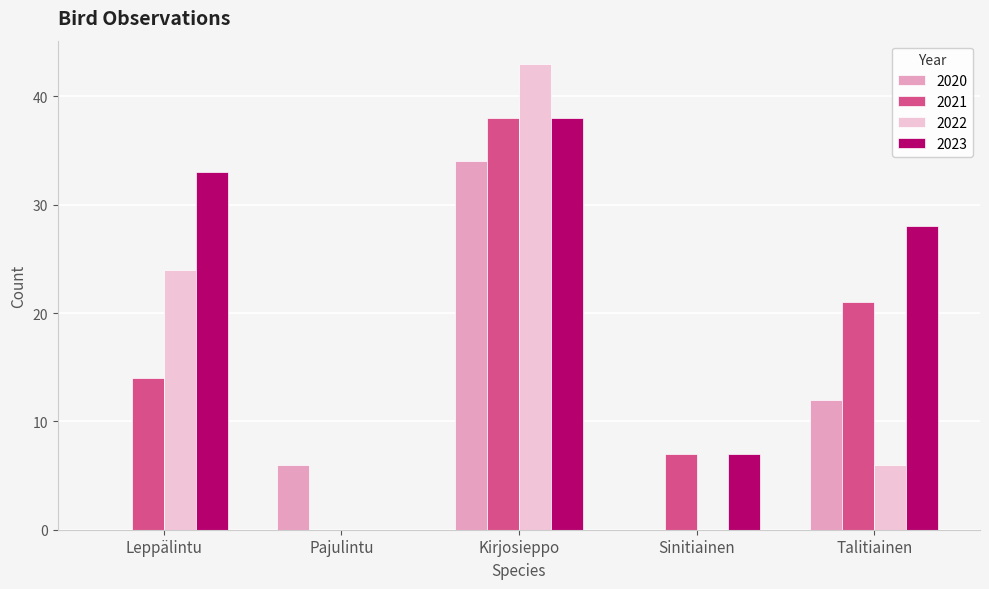

Are the bars horizontal?

No